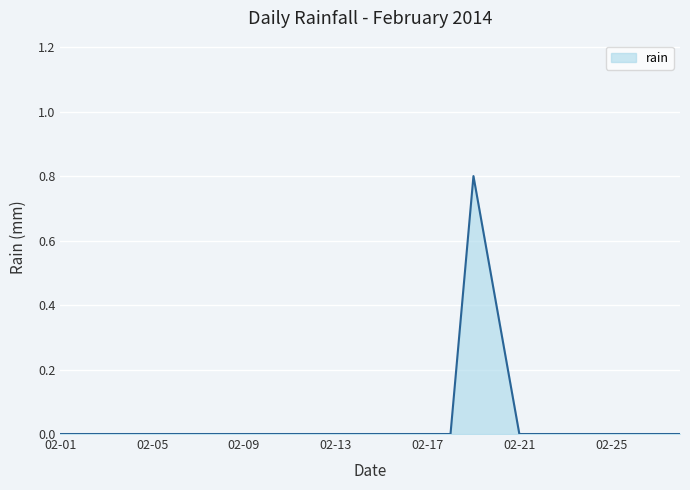

What is the difference between the maximum and minimum values?

0.8